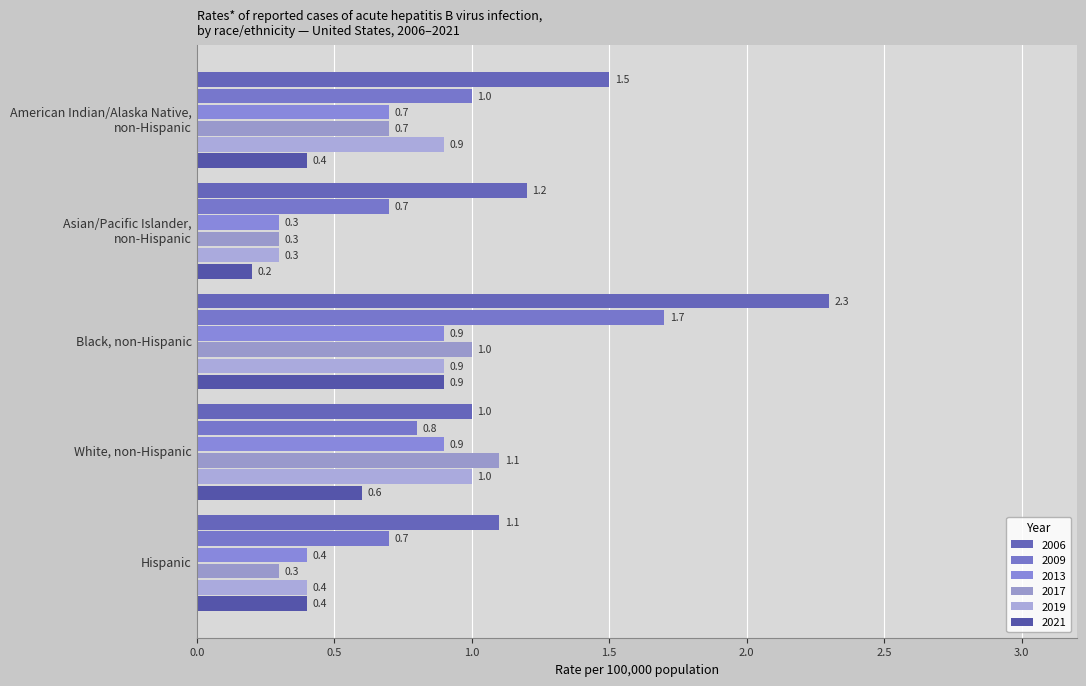

The value of 2013 at Hispanic is 0.5. True or false?

False